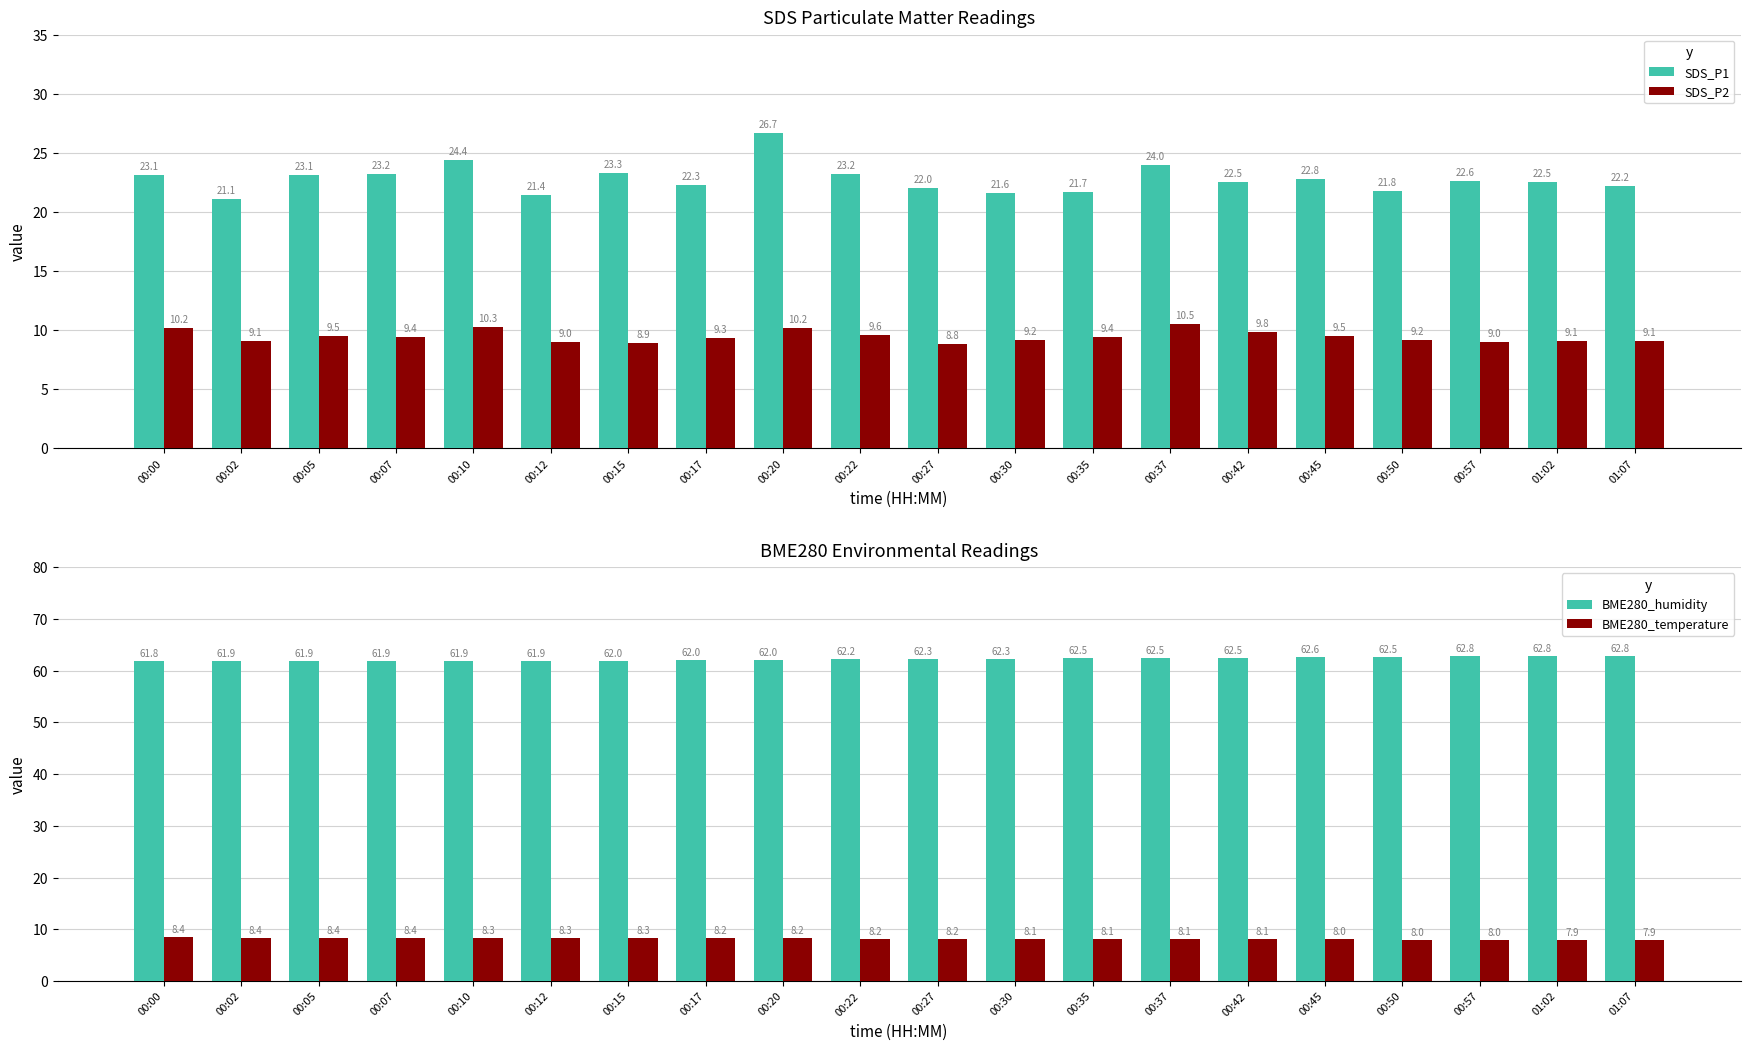

What is the difference between the maximum and minimum values in the SDS_P1 series?

5.6